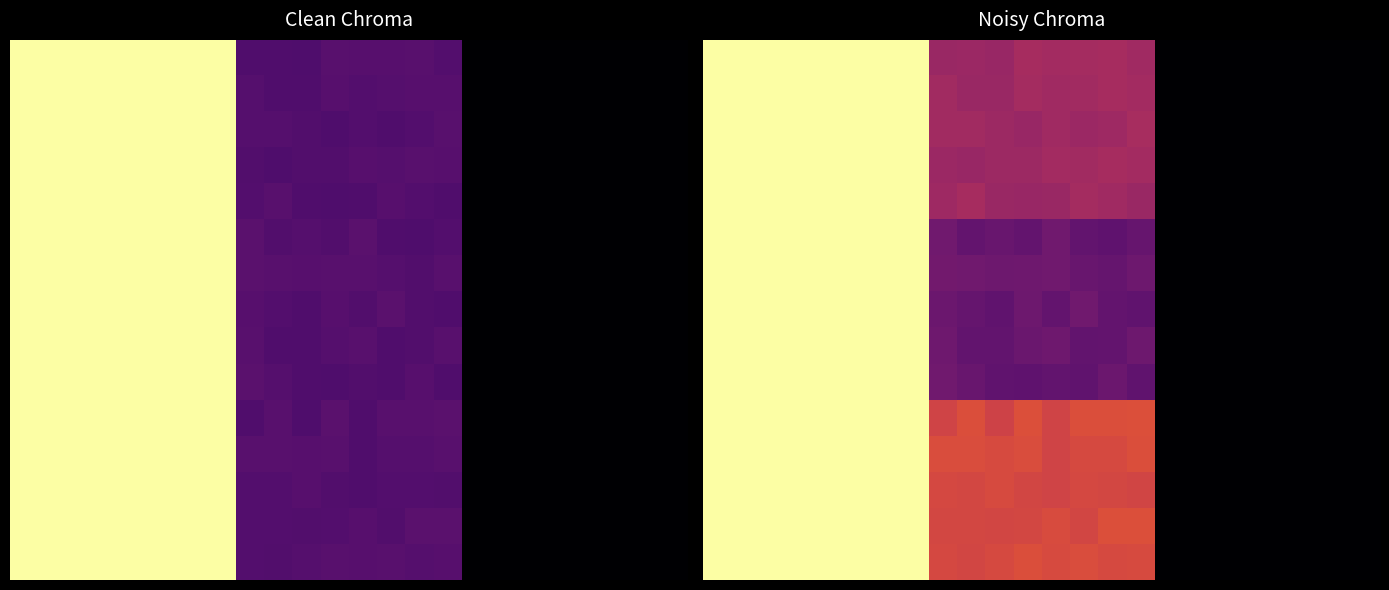

Between 20 and 10, which is larger?

10